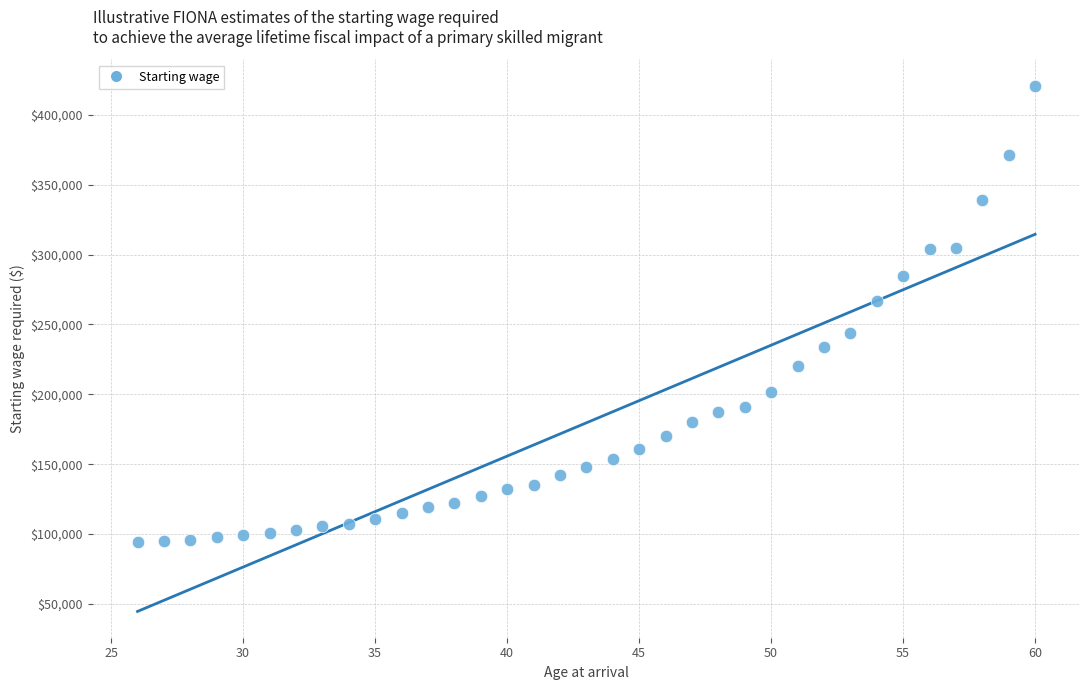

What is the range of X values (max minus min)?

34